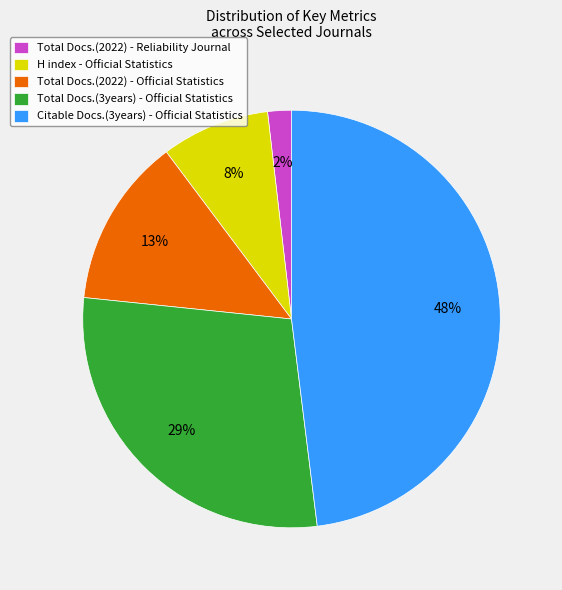

Which has a higher value, Citable Docs.(3years) - Official Statistics or Total Docs.(3years) - Official Statistics?

Citable Docs.(3years) - Official Statistics